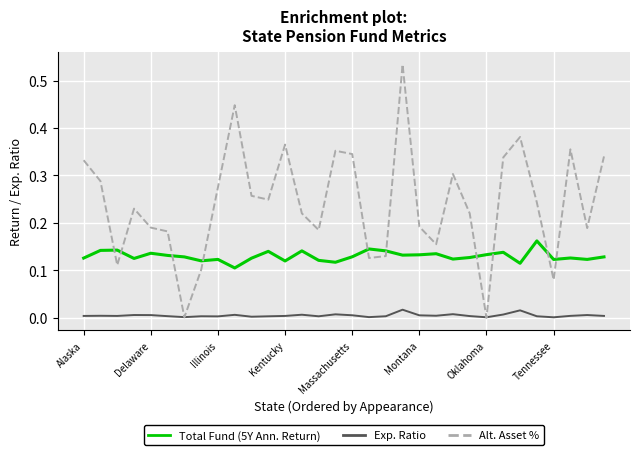

List the series in order of their peak value, lowest first.

Exp. Ratio, Total Fund (5Y Ann. Return), Alt. Asset %